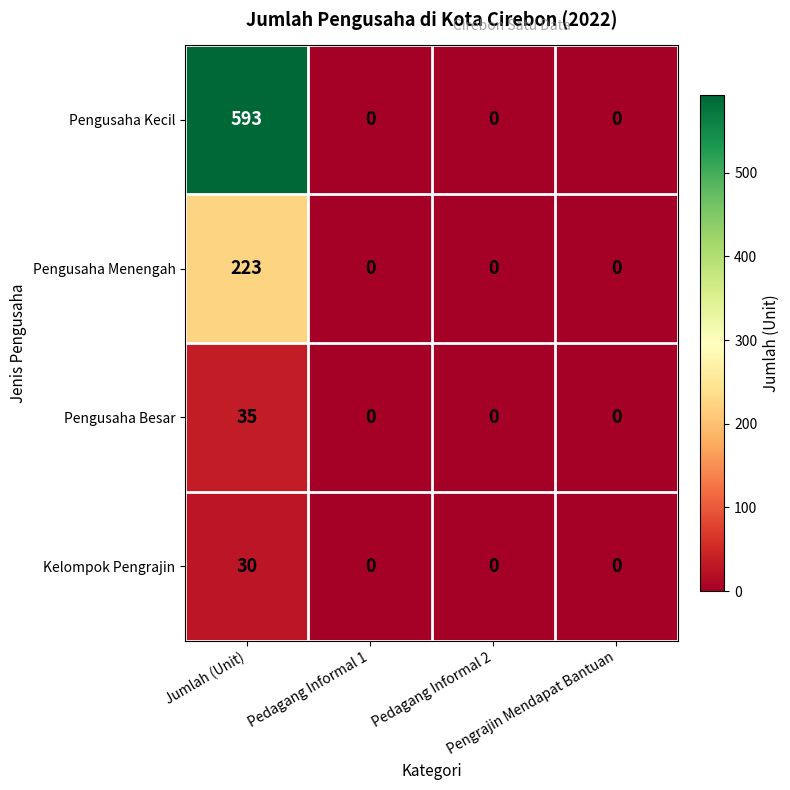

Which series has the largest total across all categories?

Pengusaha Kecil